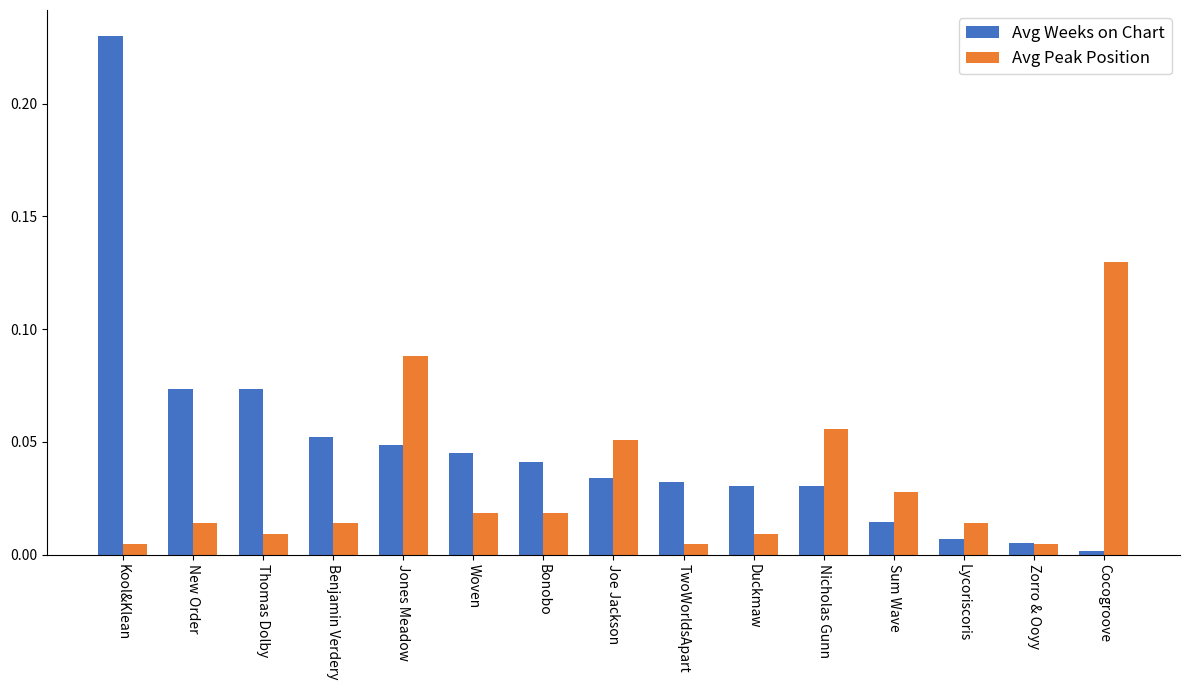

What is the sum of all Avg Peak Position values?

0.5